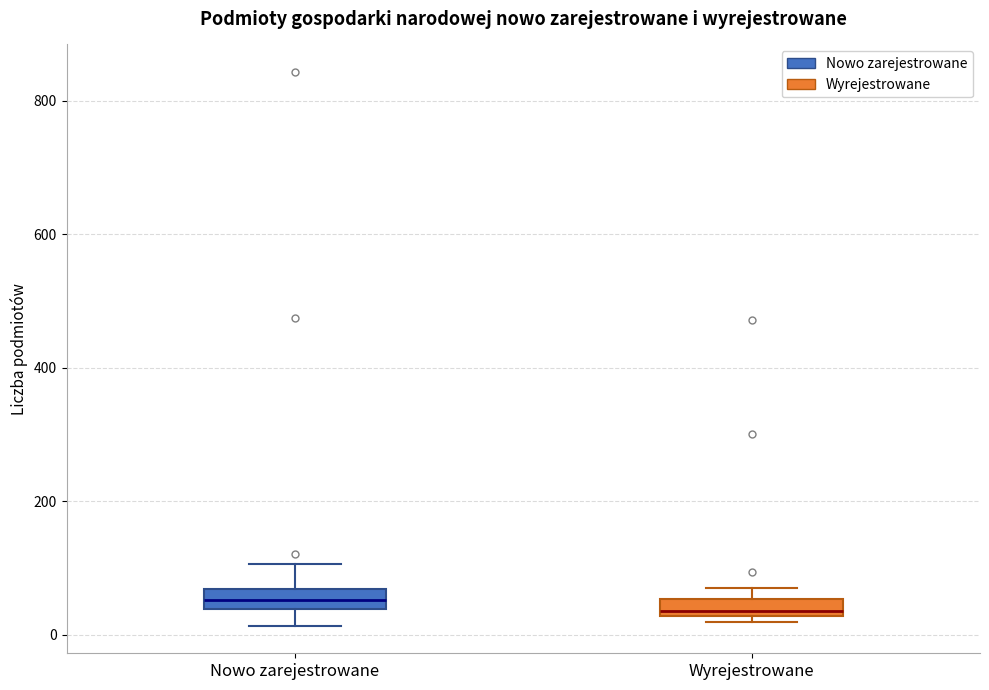

Where does the median line of the box for Wyrejestrowane sit on the y-axis? The values are not printed on the chart, so give them approximately, as read against the axis.

40